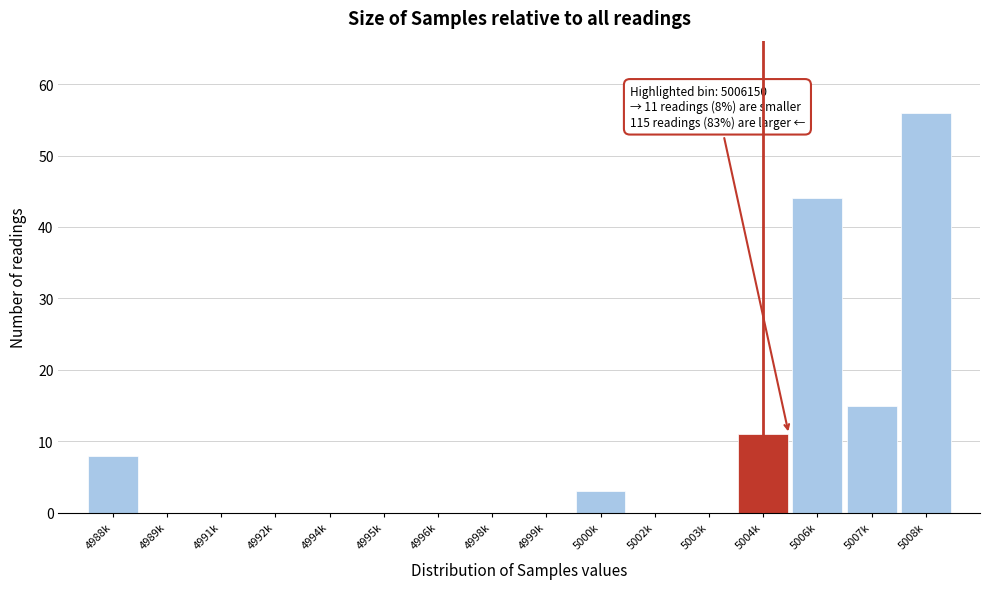

Reading left to right, extract all data points from this chart.

4988k=8	4989k=0	4991k=0	4992k=0	4994k=0	4995k=0	4996k=0	4998k=0	4999k=0	5000k=3	5002k=0	5003k=0	5004k=11	5006k=44	5007k=15	5008k=56